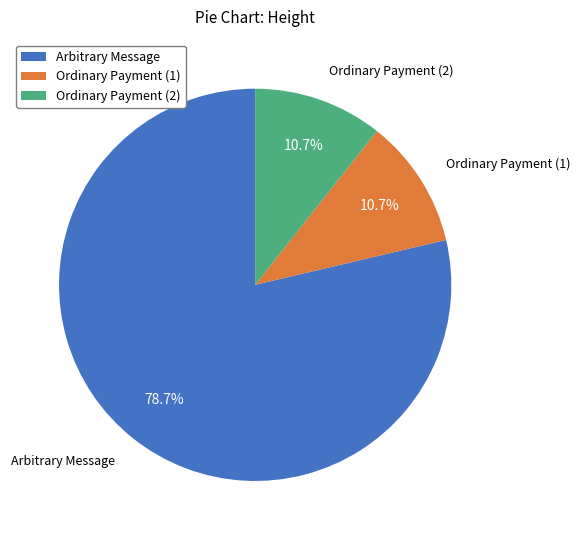

Which slice is the largest?

Arbitrary Message